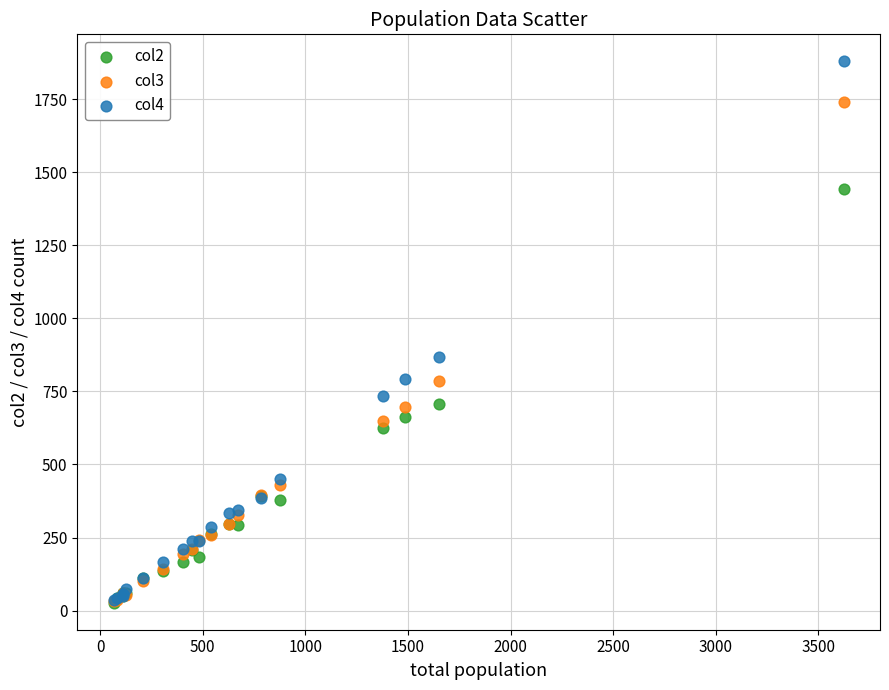

Which series reaches the maximum Y coordinate?

col4